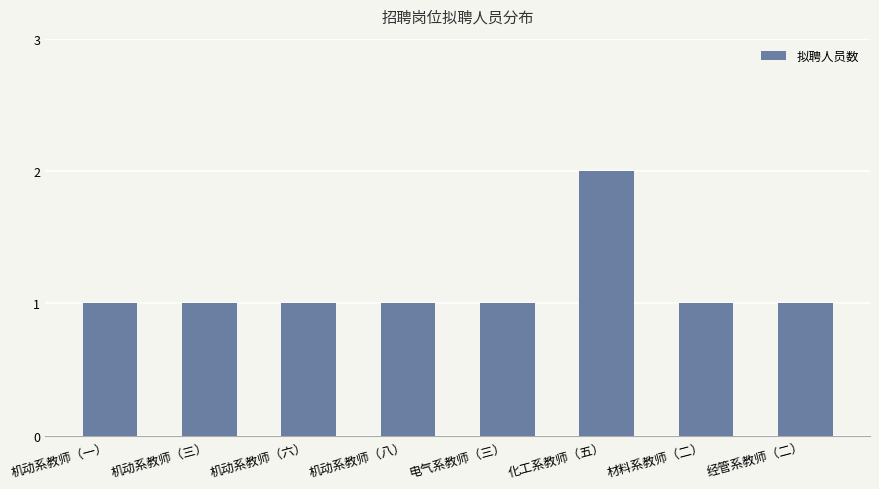

Reading left to right, extract all data points from this chart.

机动系教师（一）=1	机动系教师（三）=1	机动系教师（六）=1	机动系教师（八）=1	电气系教师（三）=1	化工系教师（五）=2	材料系教师（二）=1	经管系教师（二）=1